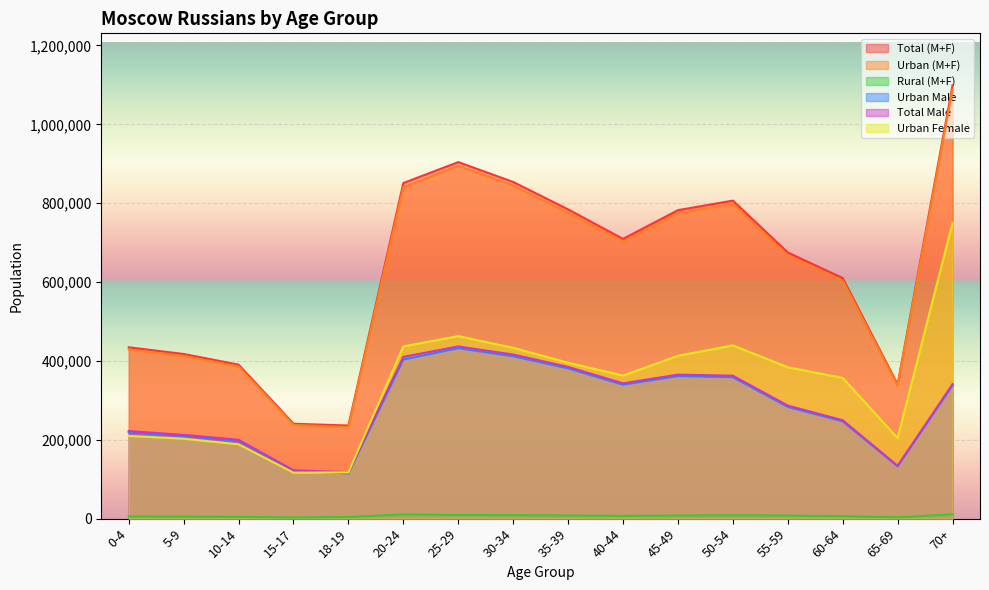

Where is the first local minimum for Urban Male?

18-19